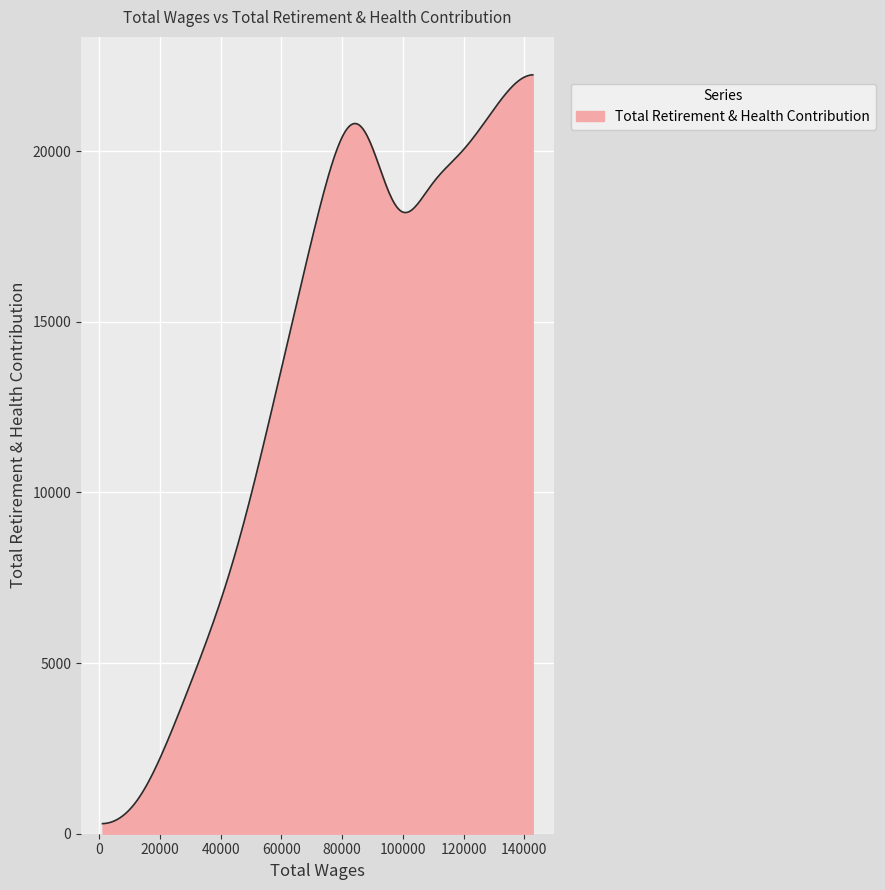

What is the difference between the maximum and minimum values?

21942.0